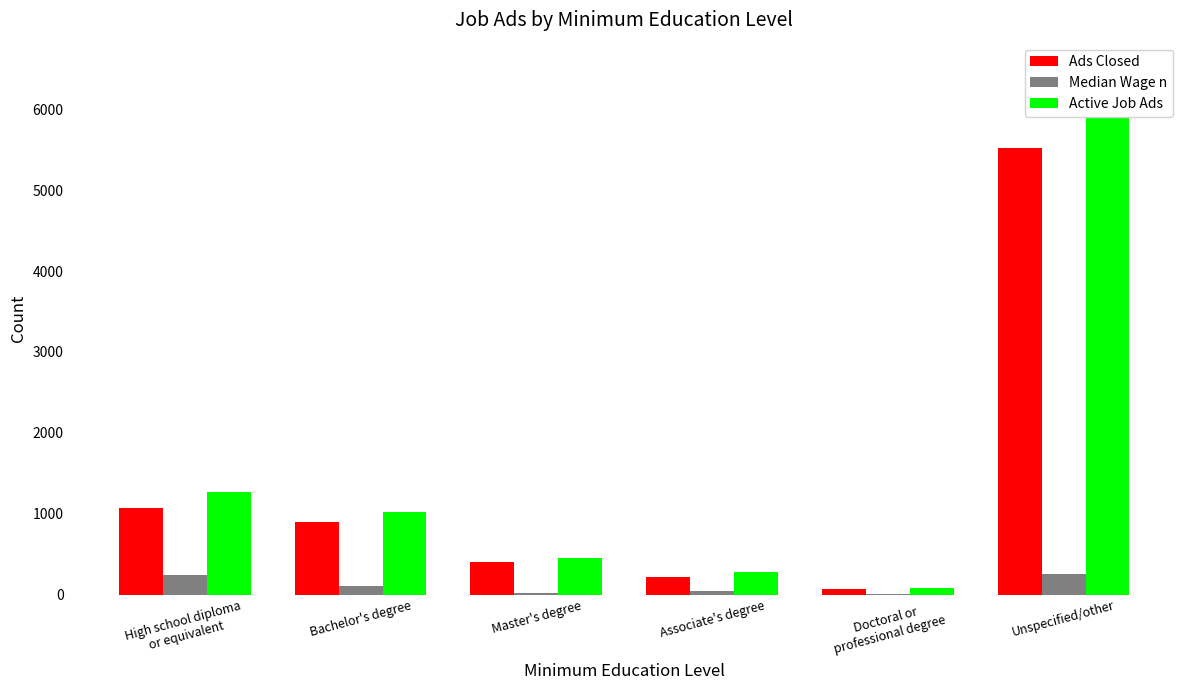

What is the difference between the highest and lowest values at Associate's degree?

230